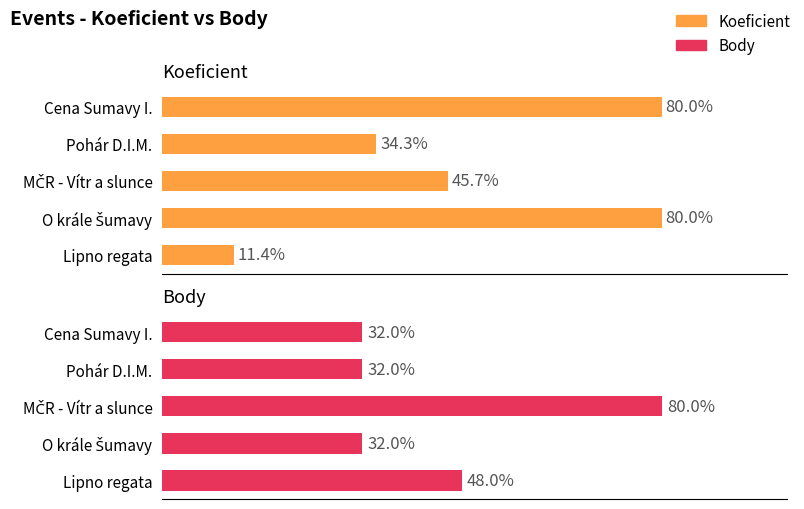

Is it true that Body equals 4 at Lipno regata?

False